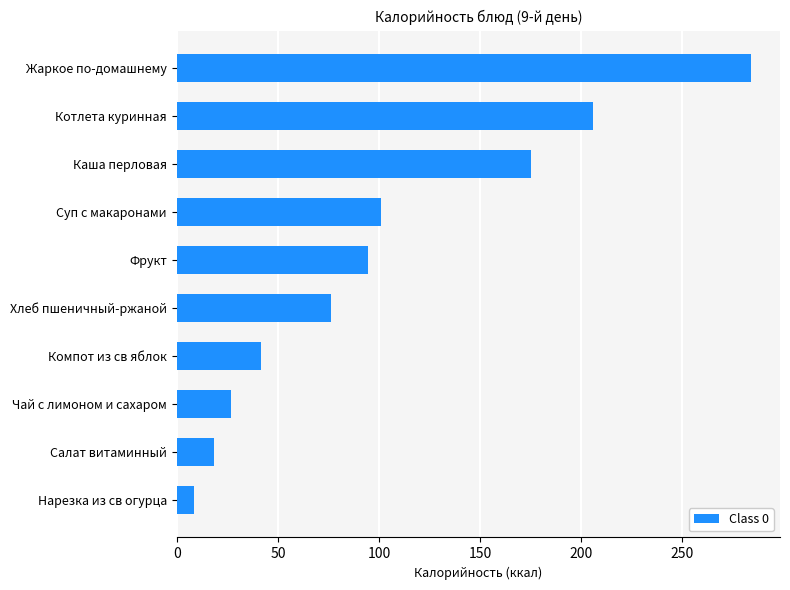

What is the greatest value displayed?

284.0